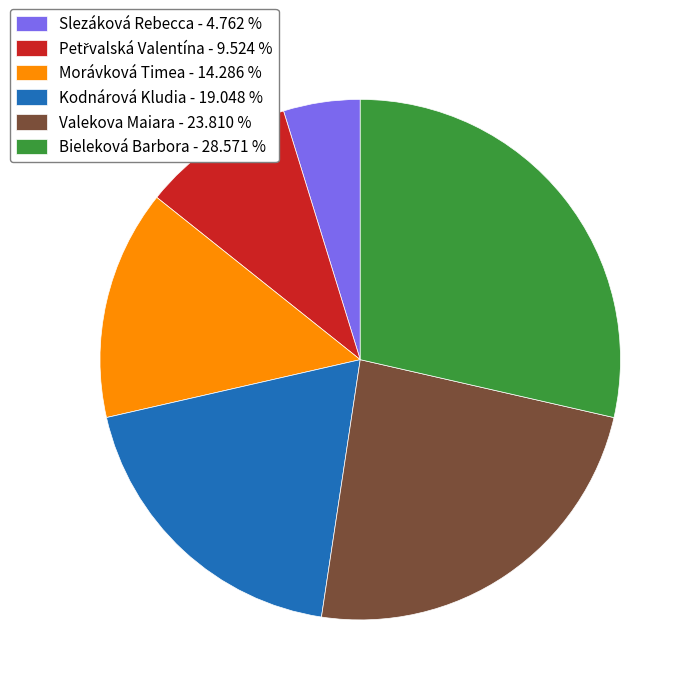

How many slices are in this pie chart?

6